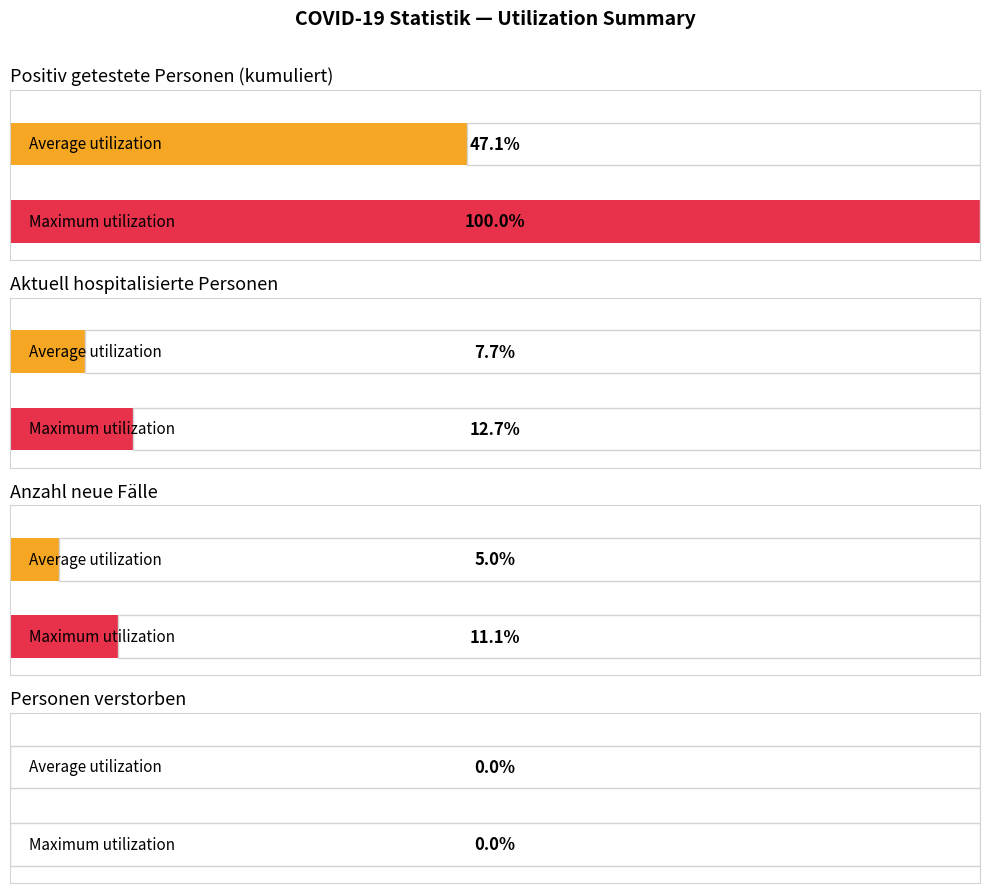

What is the value of the Positiv getestete Personen (kumuliert) bar at the 3rd from the left?

5